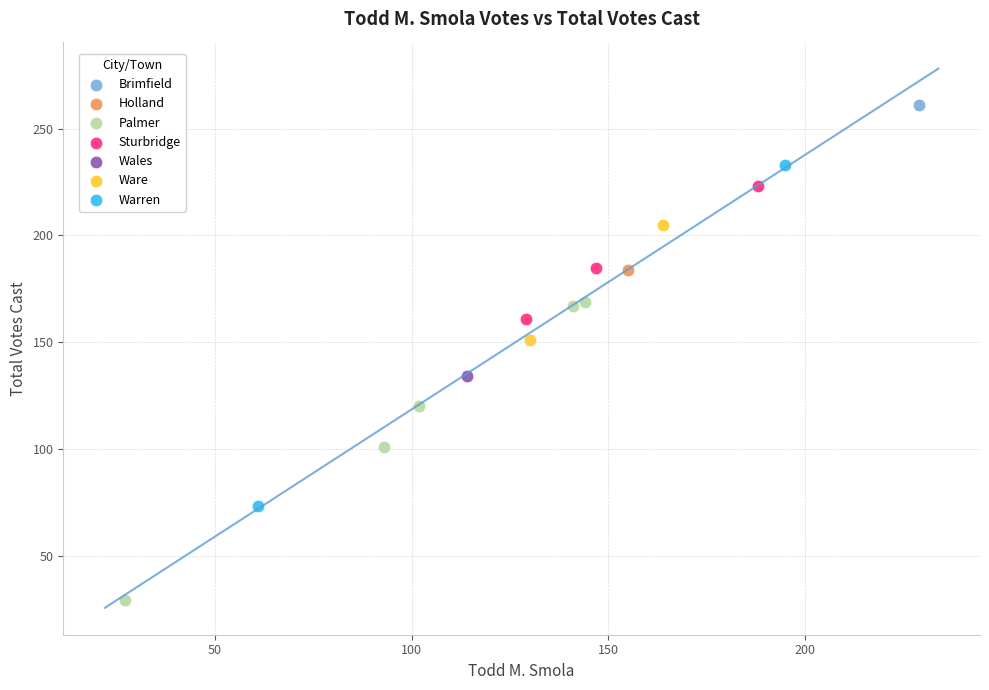

Which series reaches the minimum Y coordinate?

Palmer